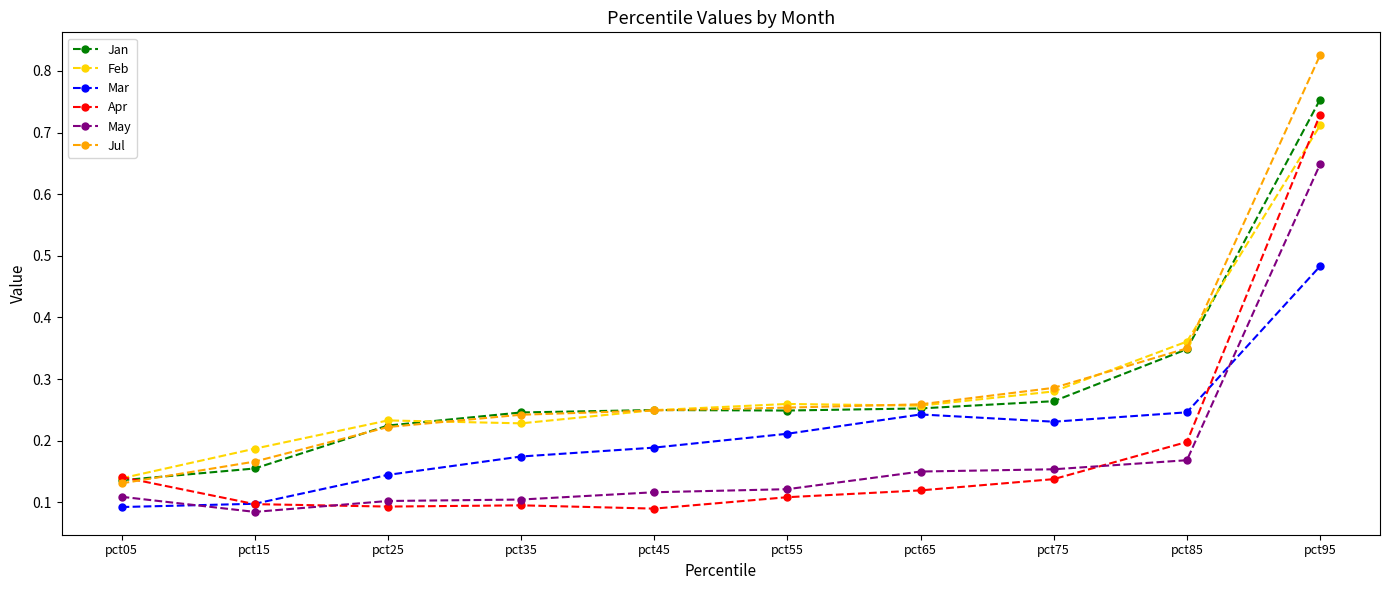

Is this an area chart (filled region under the line)?

No